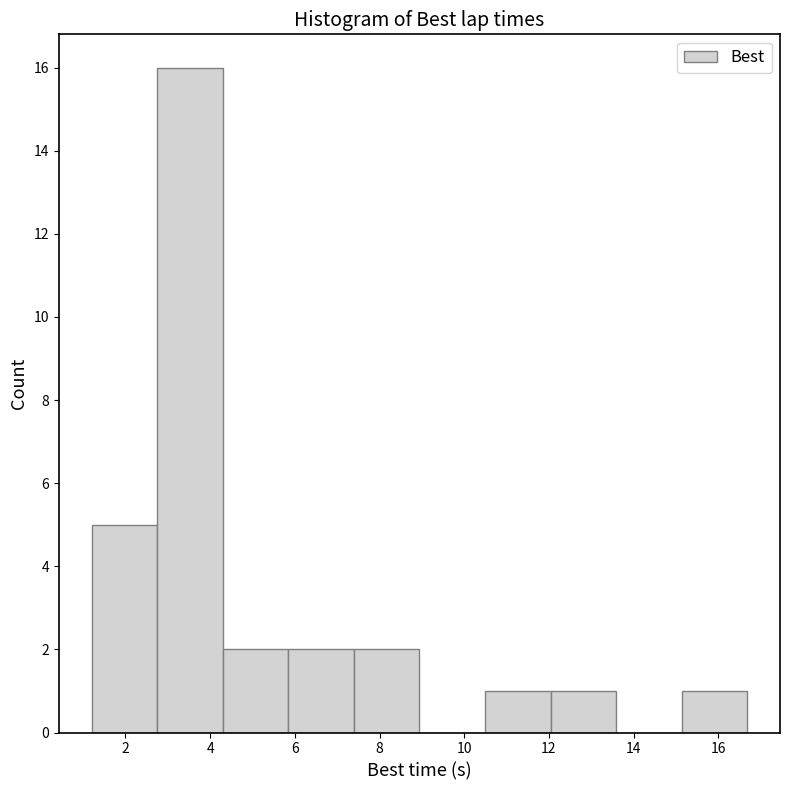

Reading left to right, transcribe this chart: for each bar, give the range it covers on the x-axis and its height. Neither the bar edges nor the heights are printed on the chart, so give them approximately, as read against the axes.

1.2 to 2.8: 5
2.8 to 4.2: 16
4.2 to 5.8: 2
5.8 to 7.4: 2
7.4 to 9.0: 2
9.0 to 10.4: 0
10.4 to 12.0: 1
12.0 to 13.6: 1
13.6 to 15.2: 0
15.2 to 16.6: 1